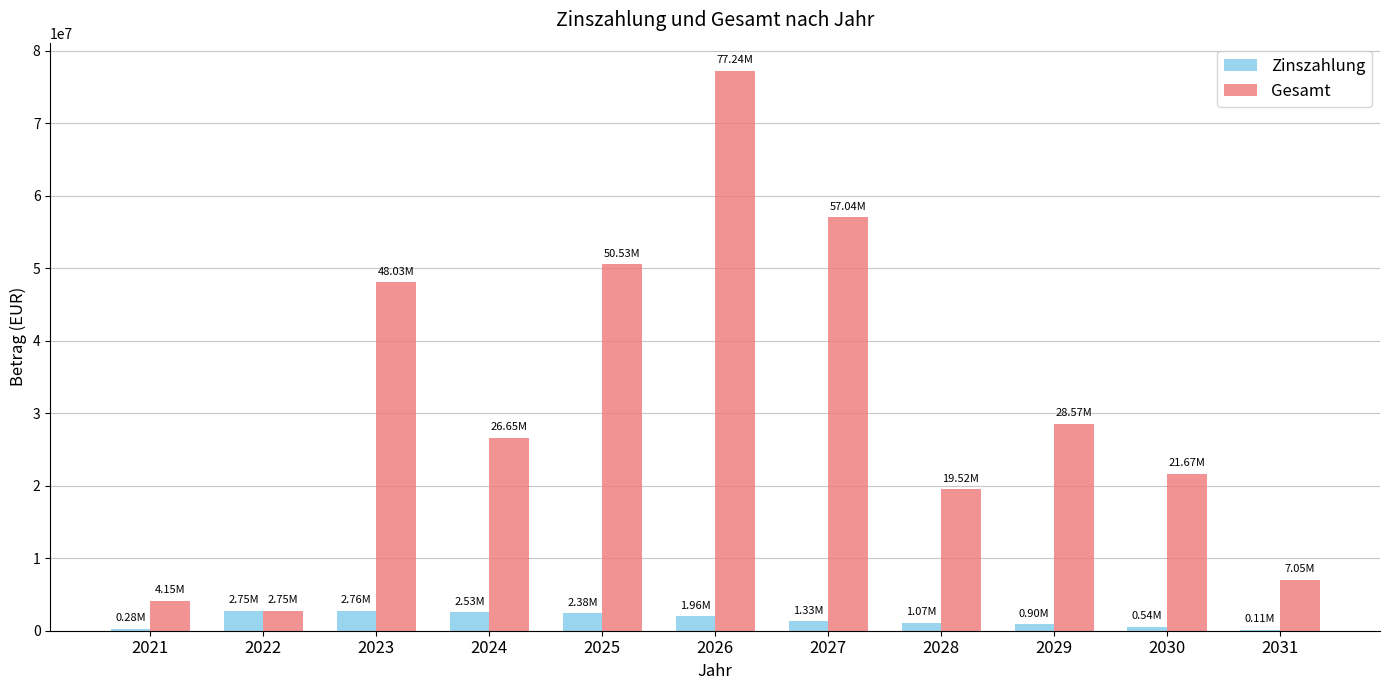

Are the bars horizontal?

No